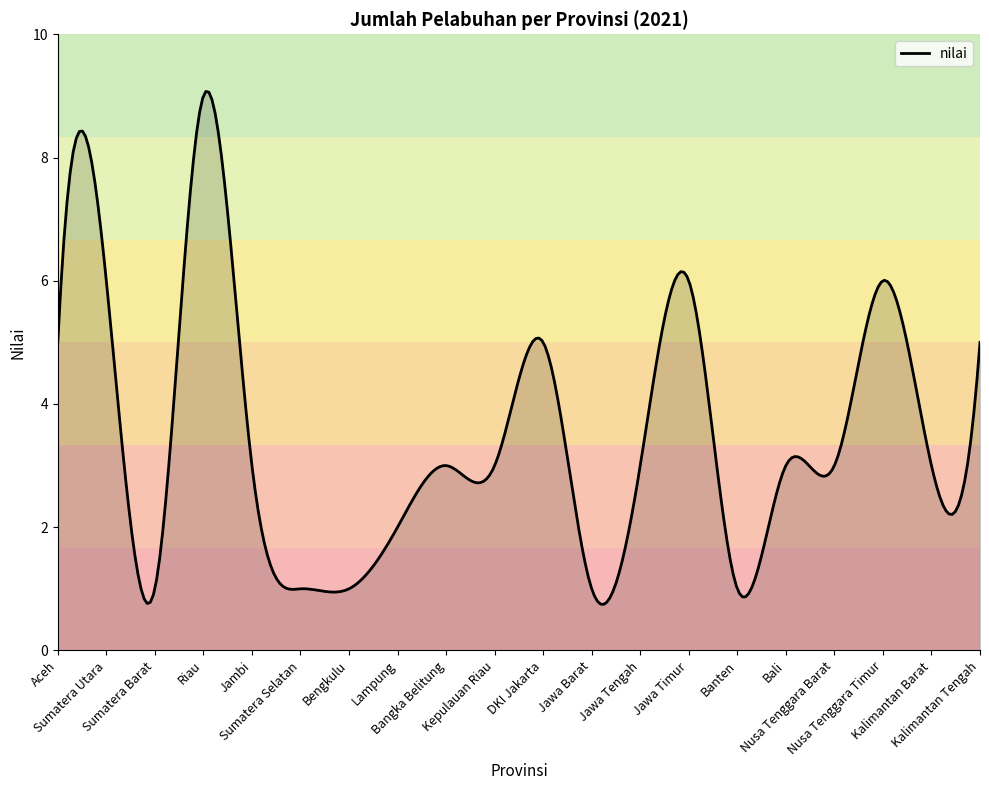

What is the maximum value shown in the chart?

9.1